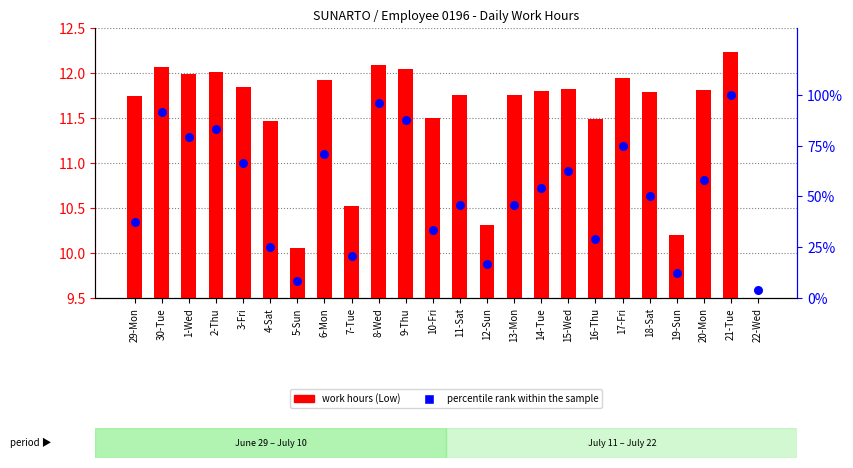

At which category is the sum across all series the highest?

21-Tue